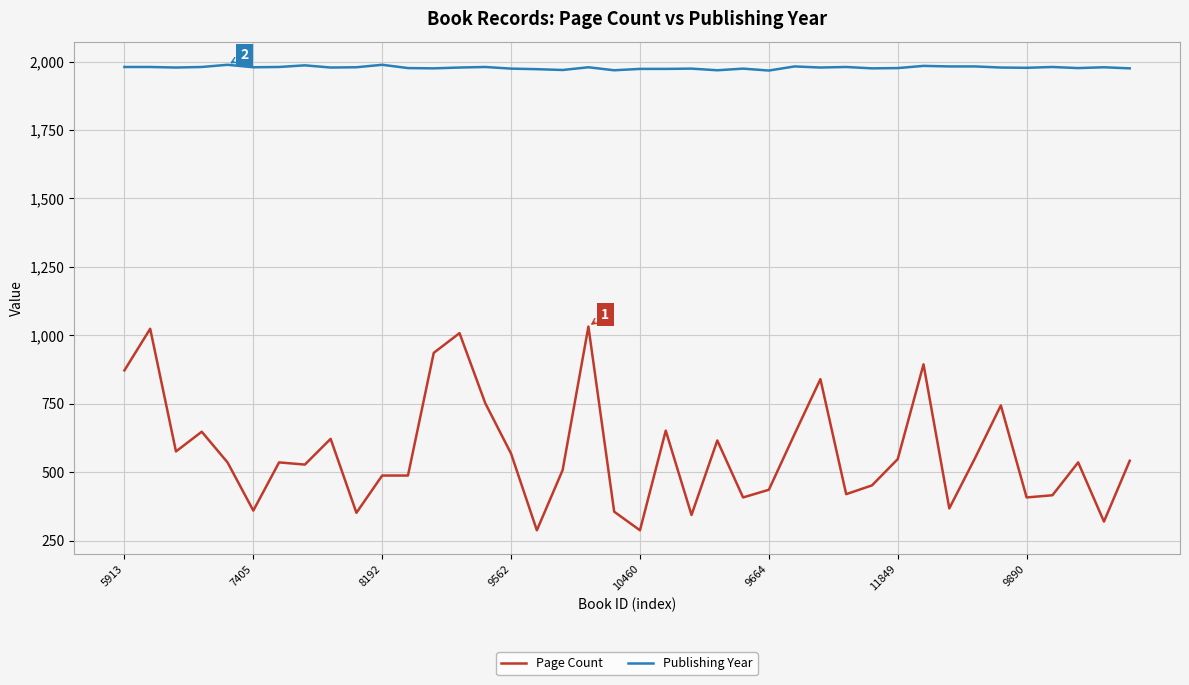

Rank the series by their maximum value, from highest to lowest.

Publishing Year, Page Count